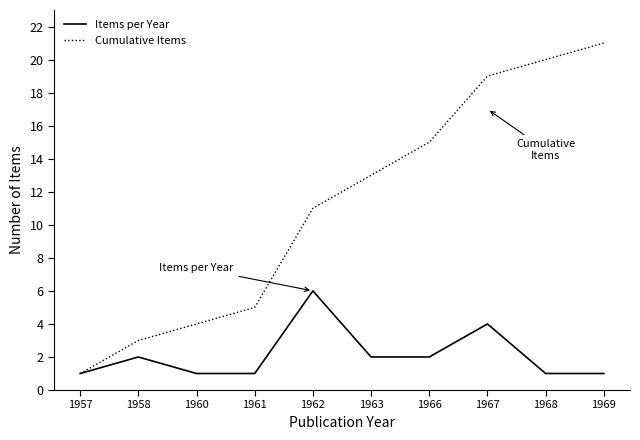

True or false: Items per Year has a value of 4 at 1967.

True